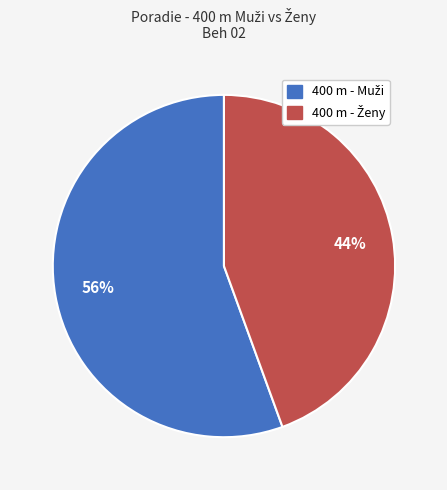

Does any single category account for the majority?

Yes